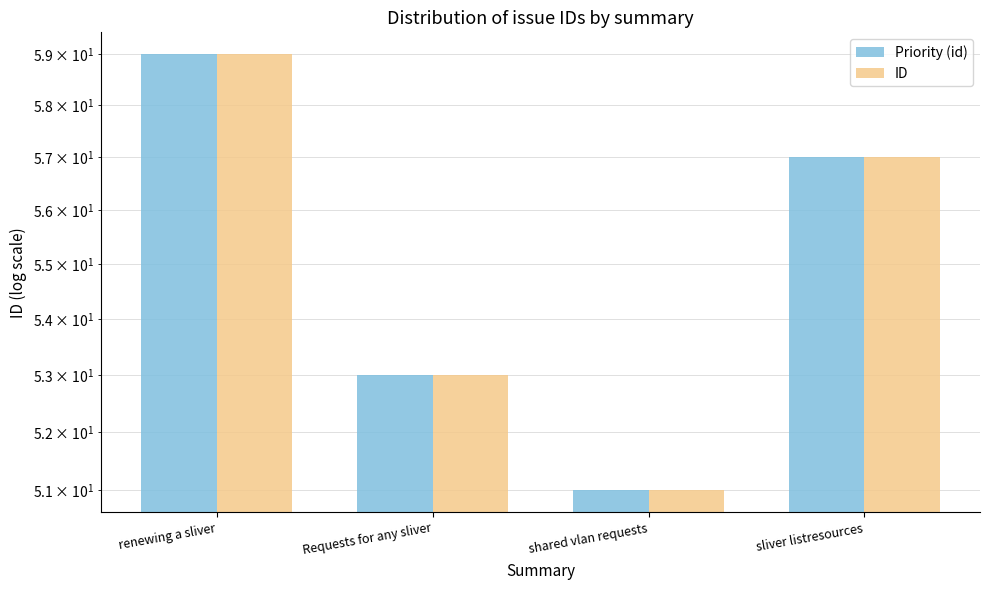

Count the Priority (id) values in the range 53 to 59.

3